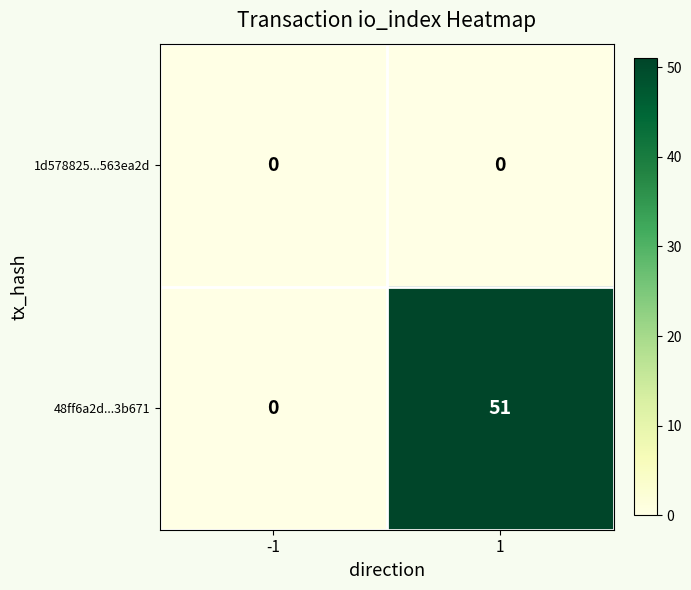

What is the difference between the highest and lowest values at 1?

51